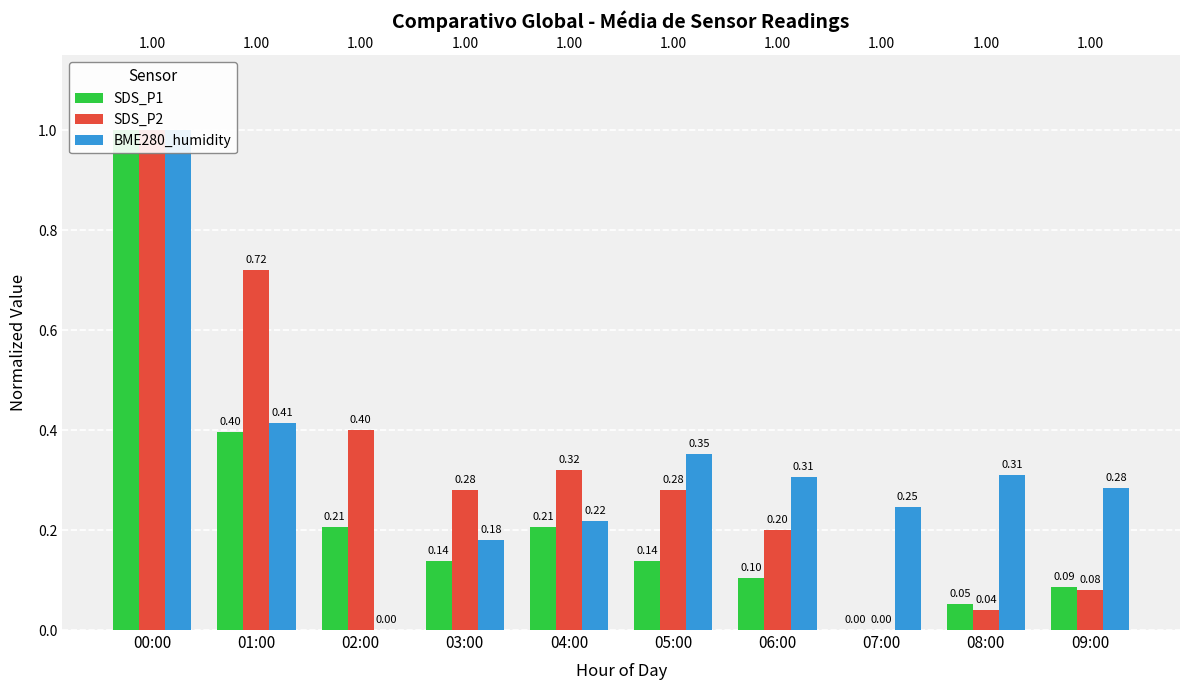

What are all the series names shown in the legend?

SDS_P1, SDS_P2, BME280_humidity